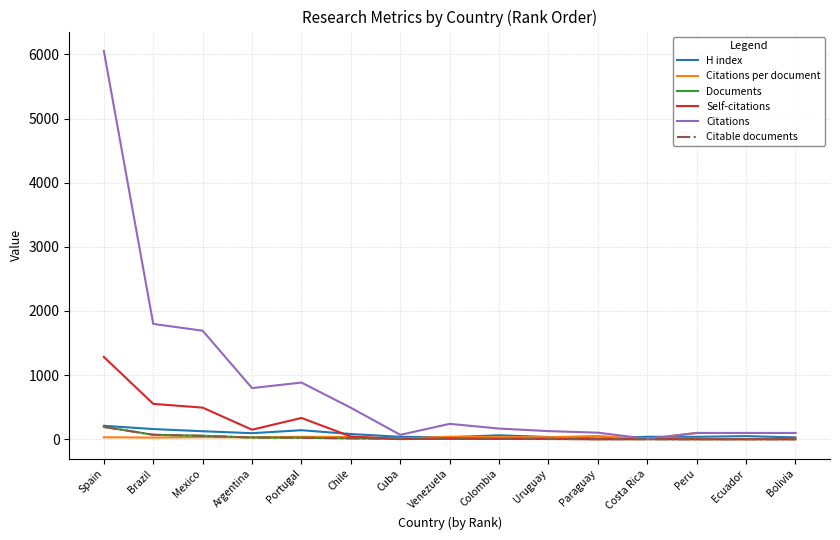

What is the spread (max minus min) of values at Costa Rica?

38.0